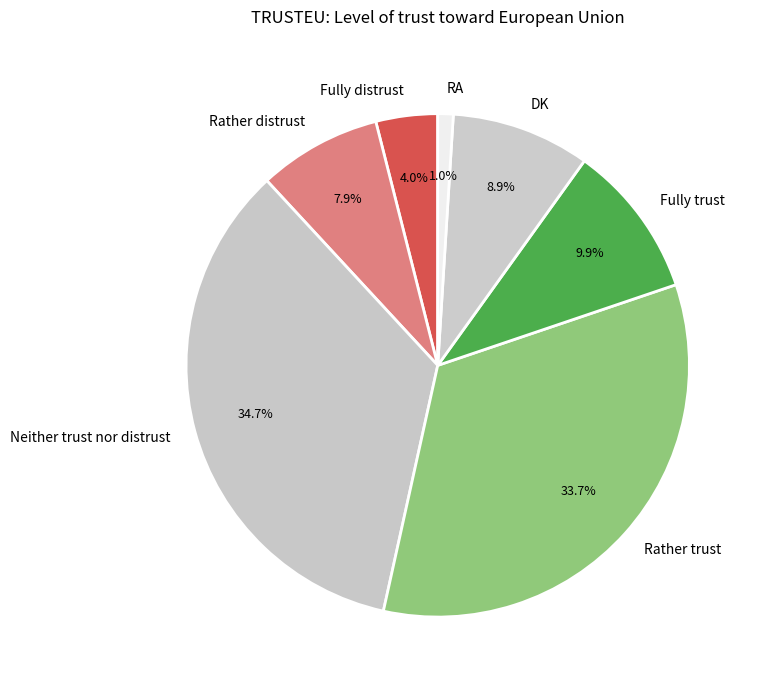

Is it true that Fully trust is 10% of the pie?

True